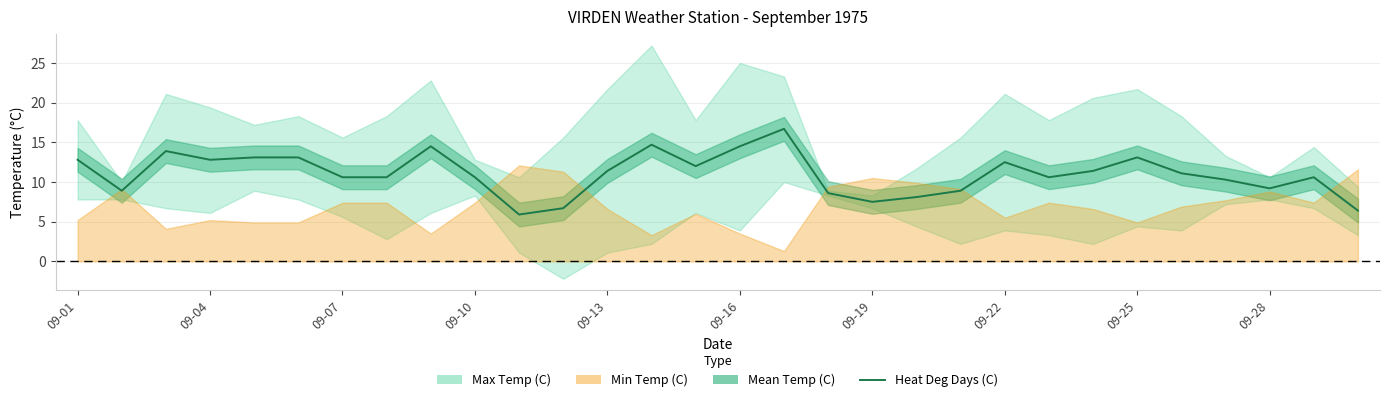

How many data points are less than 11?

15